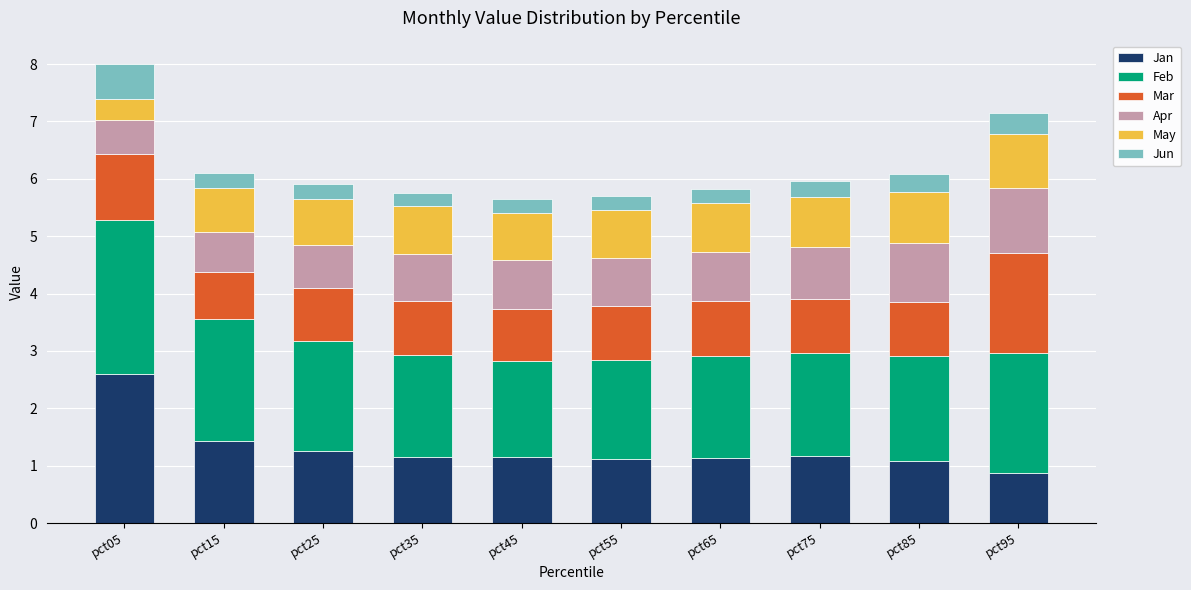

The Jan series shows 0.4 at pct65. True or false?

False